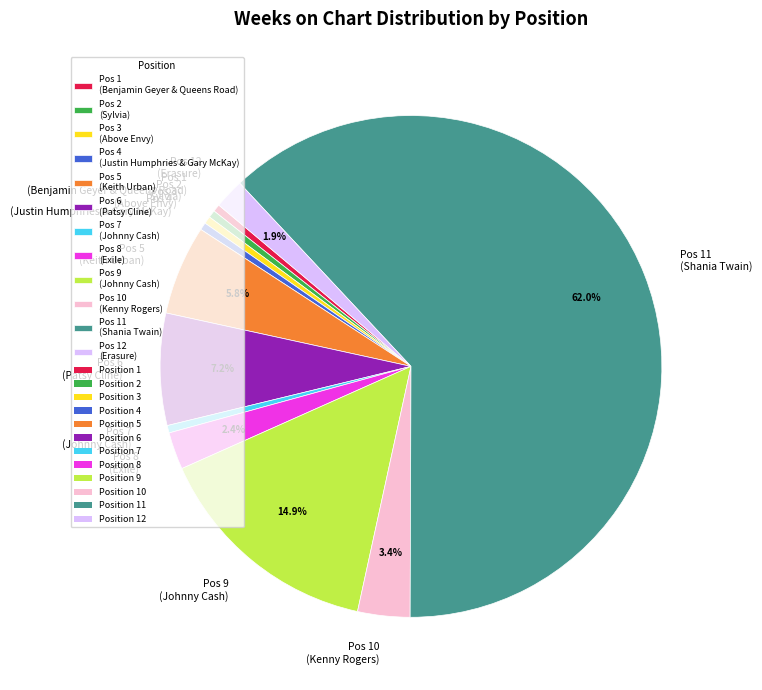

Which category has the biggest portion of the pie?

Pos 11 (Shania Twain)